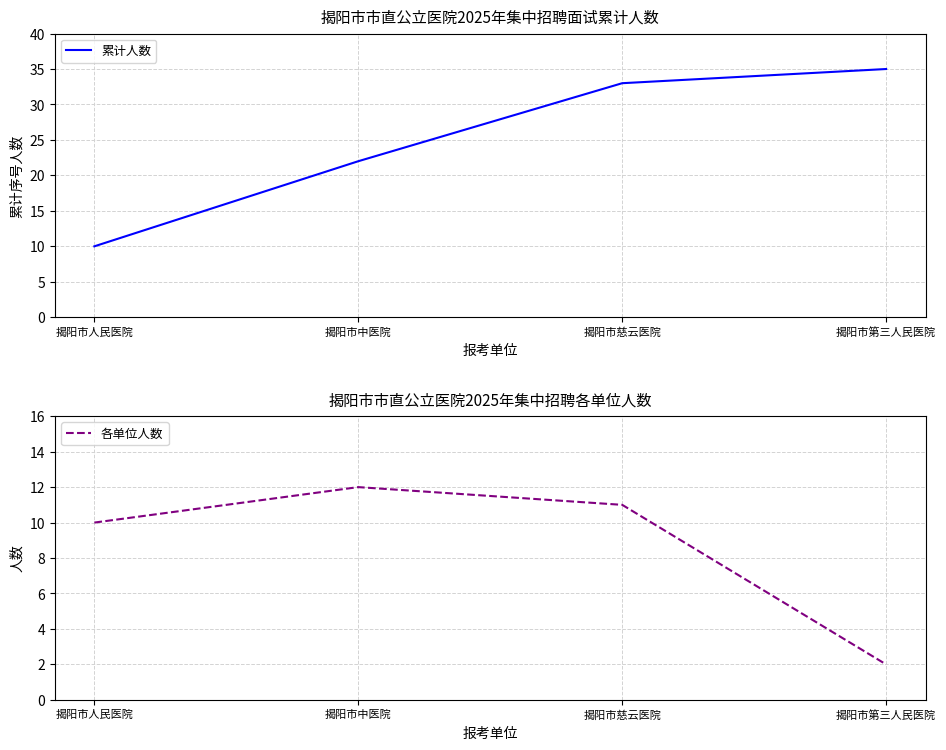

Which series has the largest total across all categories?

累计人数